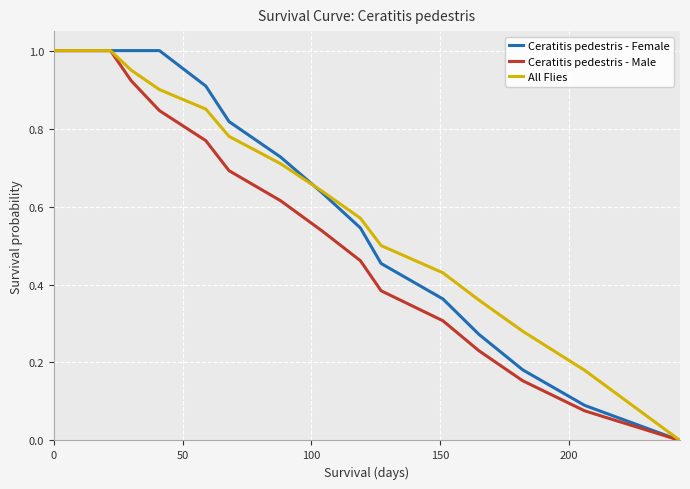

What is the greatest value displayed?

1.0